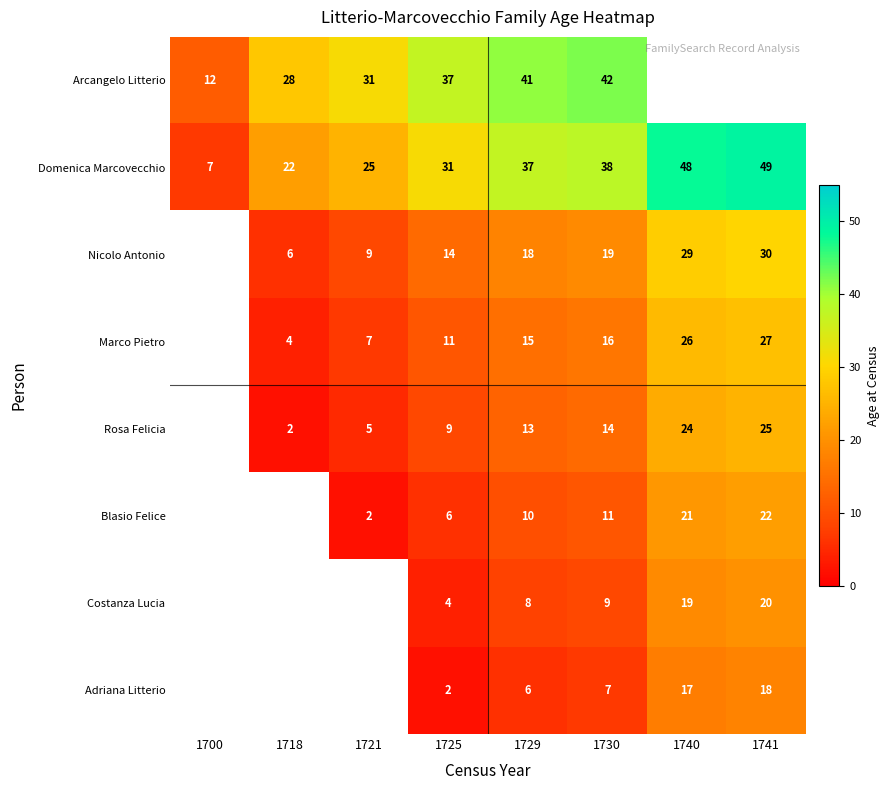

At which category is the sum across all series the highest?

1730